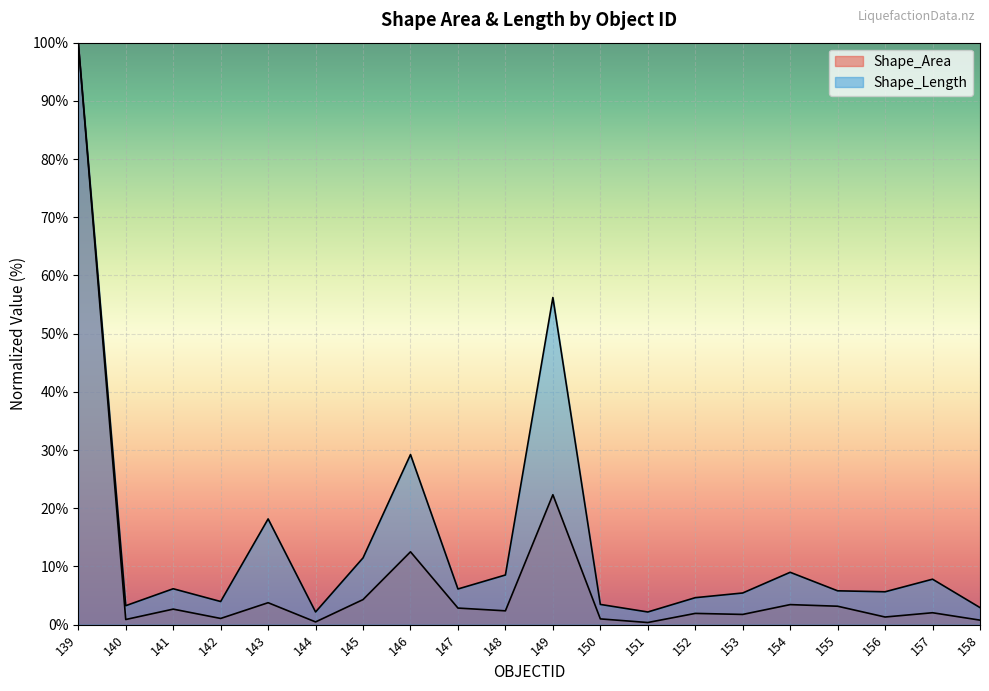

Is it true that Shape_Area equals 1.3 at 156?

True